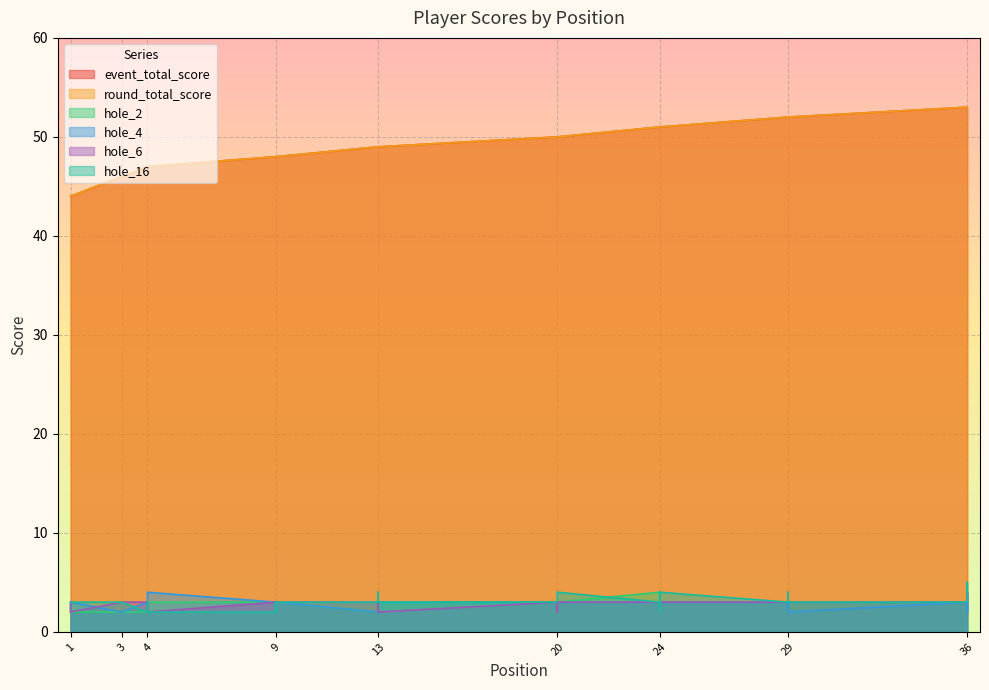

What is the greatest value displayed?

53